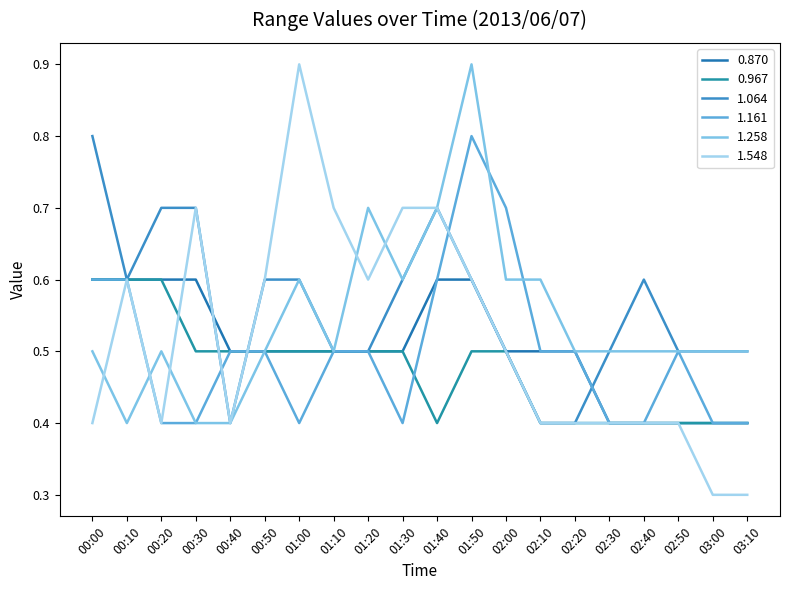

What is the lowest value of the 0.967 series?

0.4